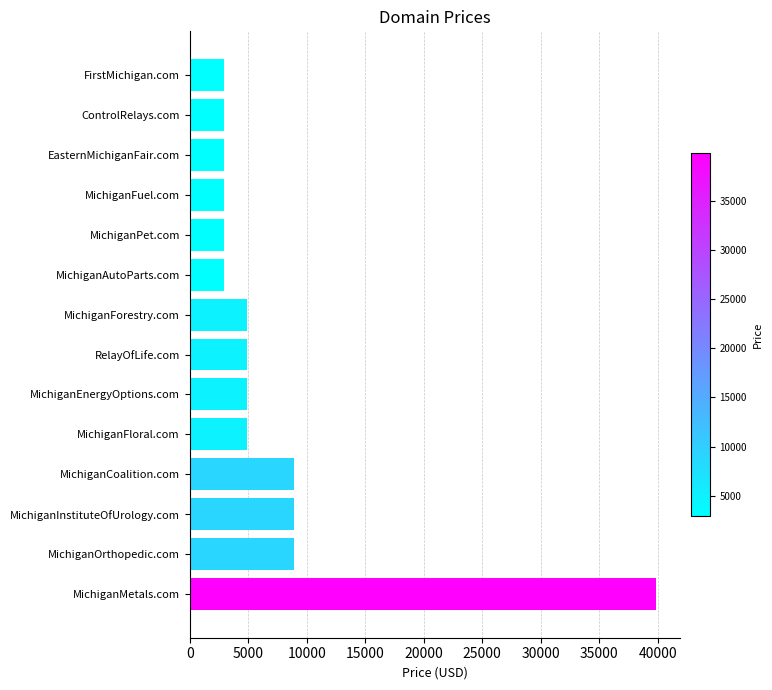

The value at MichiganPet.com is 2888. True or false?

True